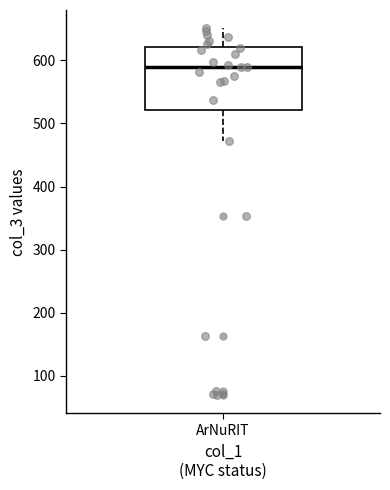

Where is the upper edge of the box for ArNuRIT on the y-axis? The values are not printed on the chart, so give them approximately, as read against the axis.

620